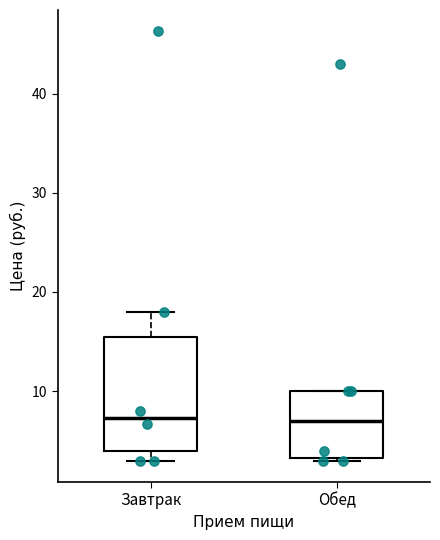

Comparing the boxes themselves (not the whiskers), which one is the tallest?

Завтрак